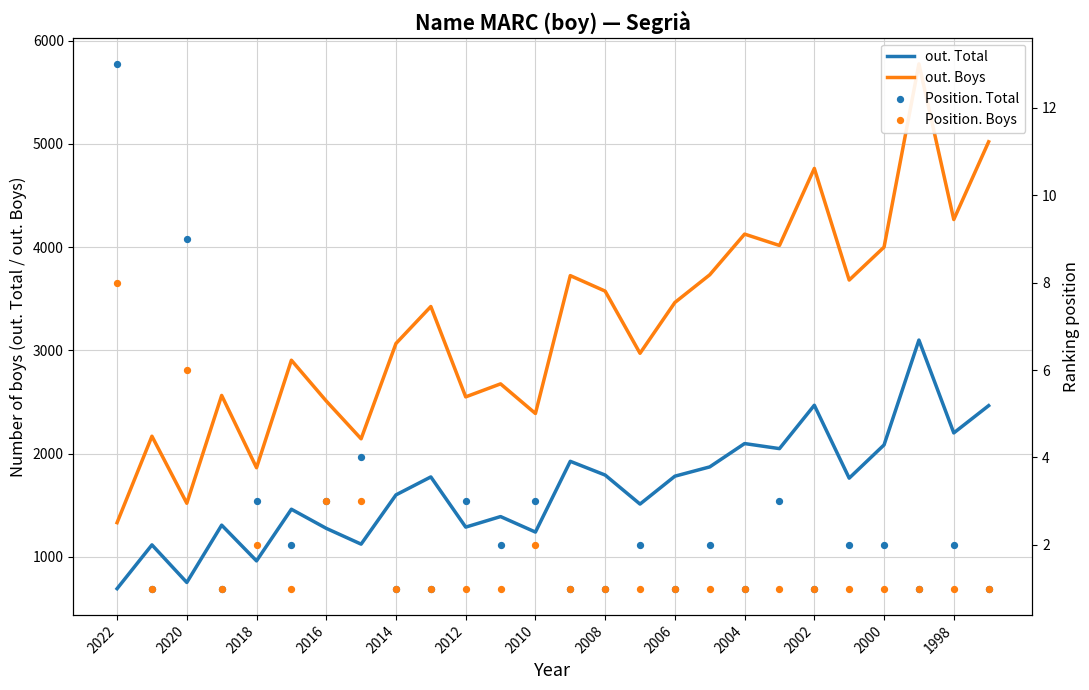

Which series reaches the minimum Y coordinate?

Position. Total